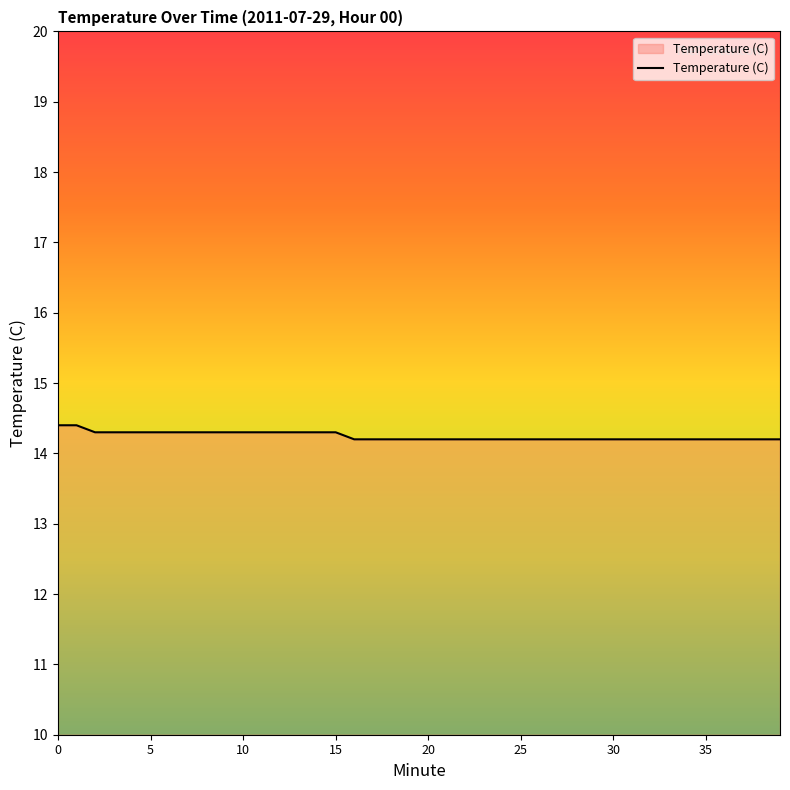

What is the smallest value displayed?

14.2